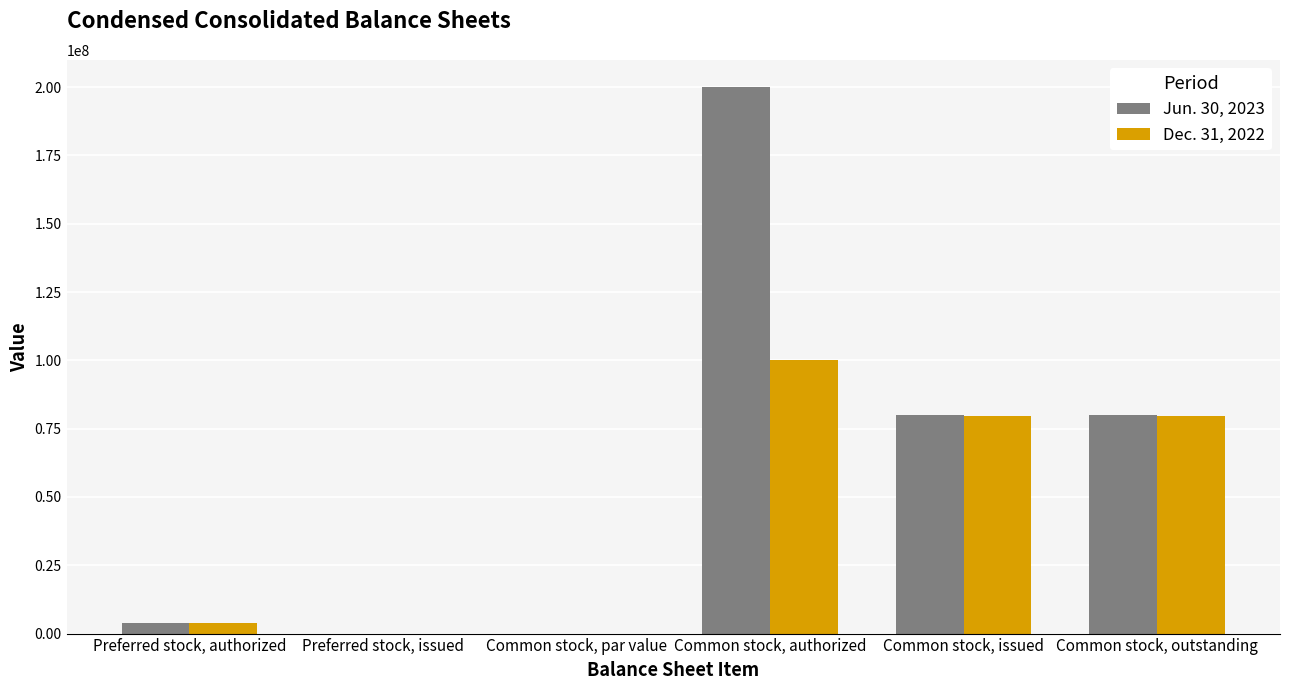

Which series changed the most between Common stock, authorized and Common stock, issued?

Jun. 30, 2023